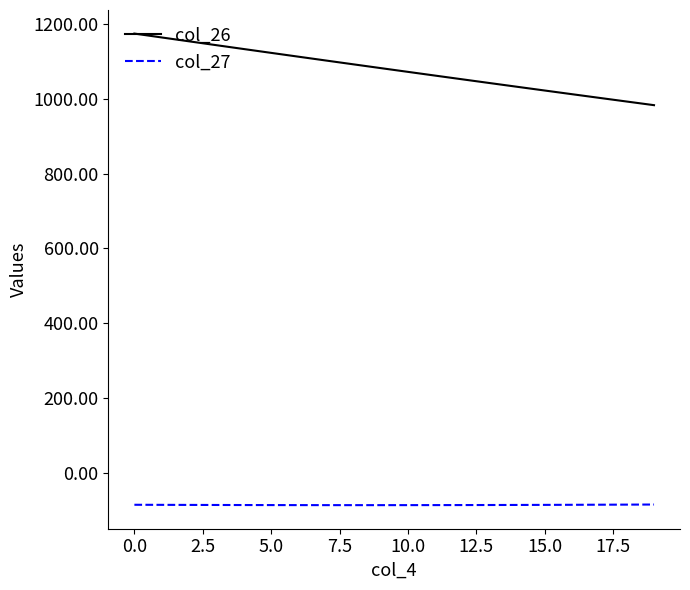

True or false: col_27 and col_26 cross at least once.

False